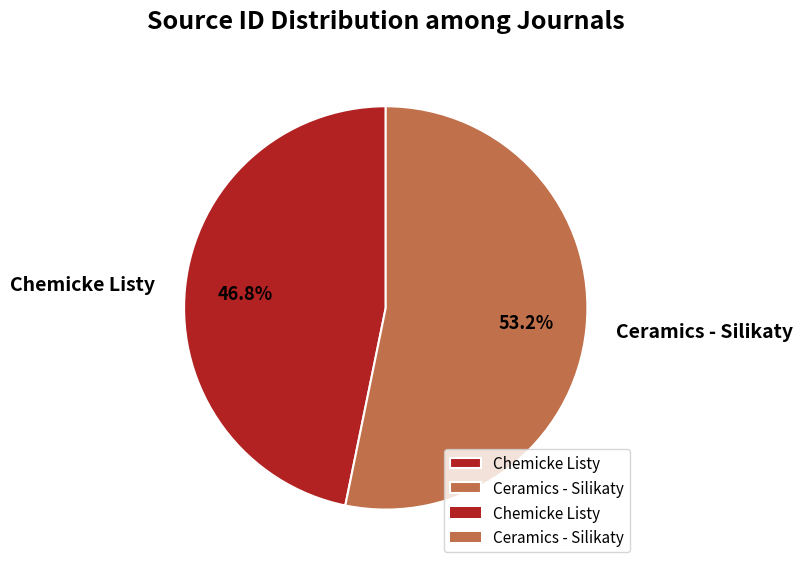

What is the majority slice?

Ceramics - Silikaty